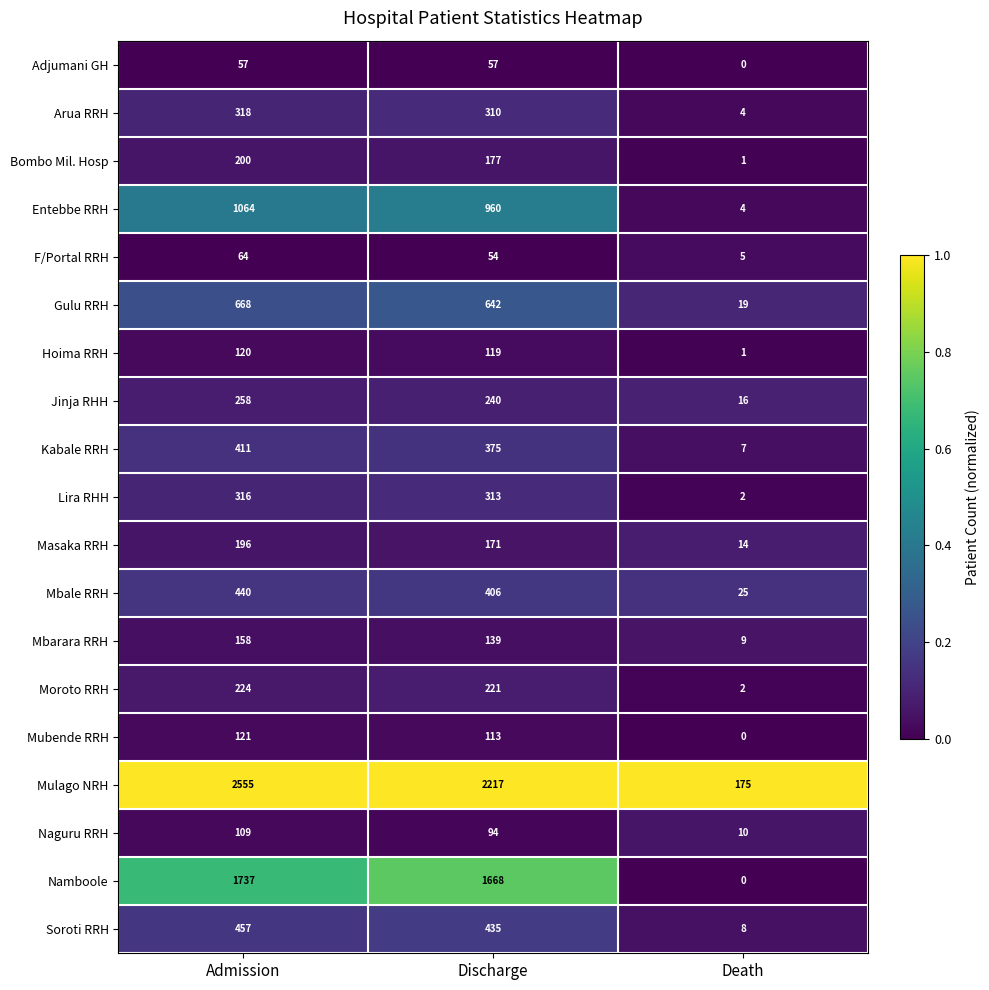

True or false: Arua RRH has a value of 202 at Admission.

False